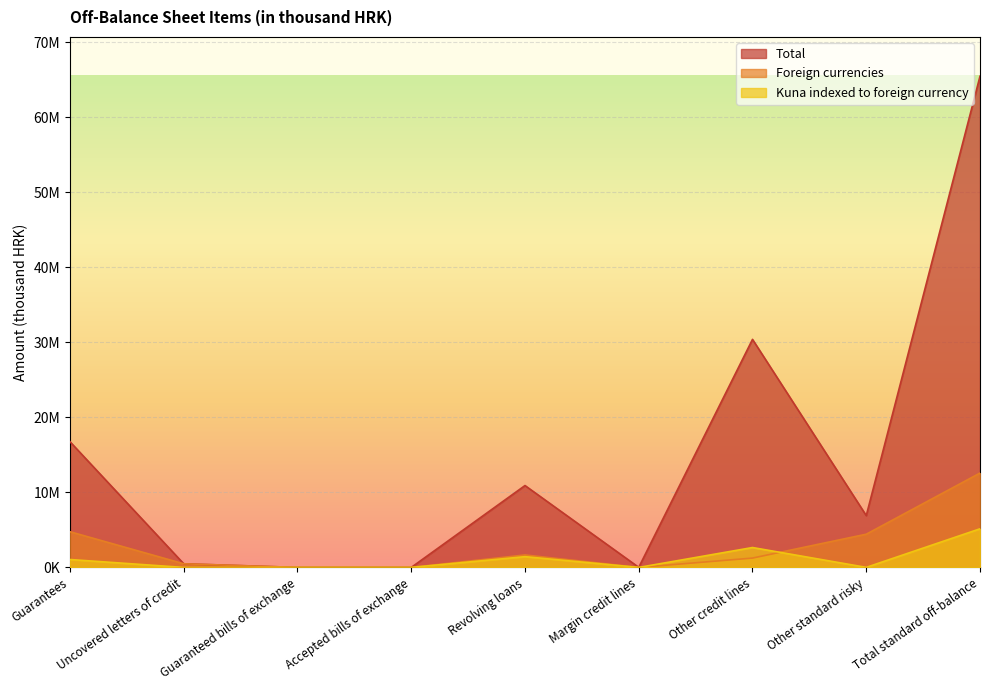

What are all the series names shown in the legend?

Total, Foreign currencies, Kuna indexed to foreign currency